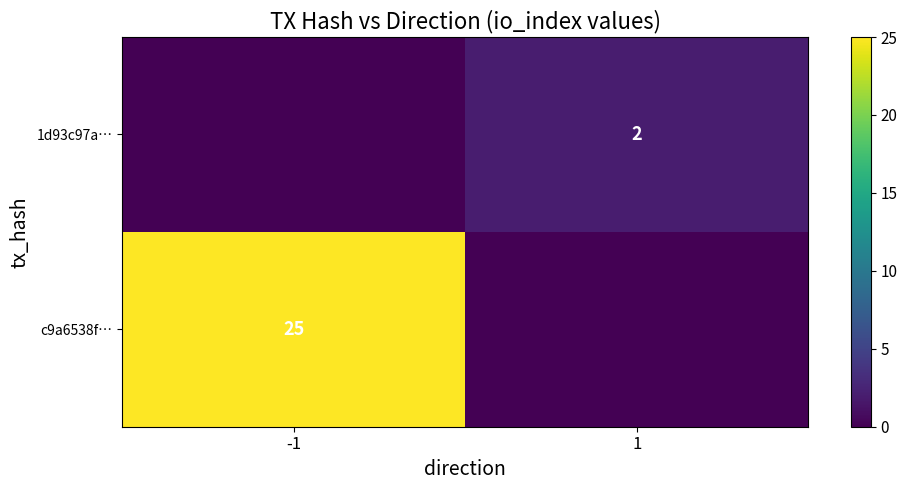

What is the spread (max minus min) of values at 1?

2